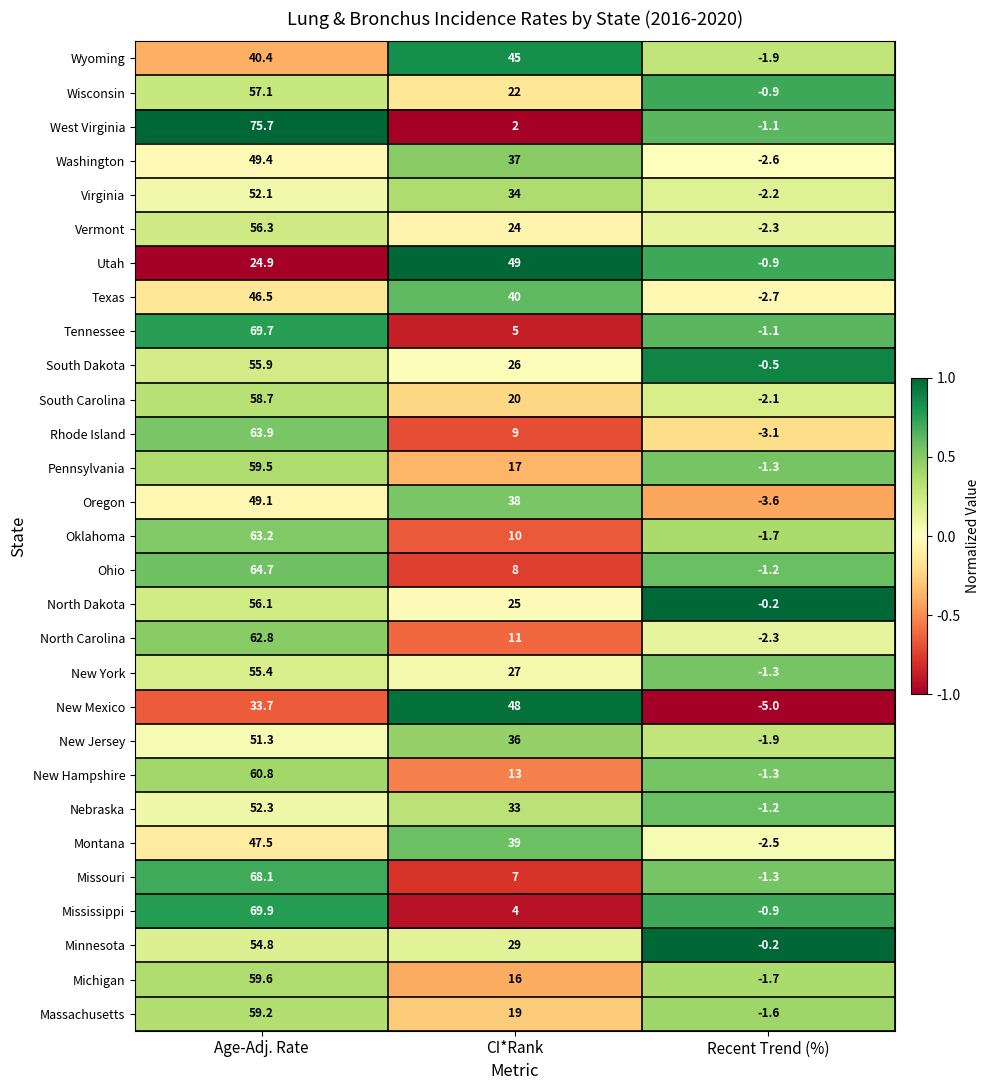

Read the South Carolina value at CI*Rank.

20.0